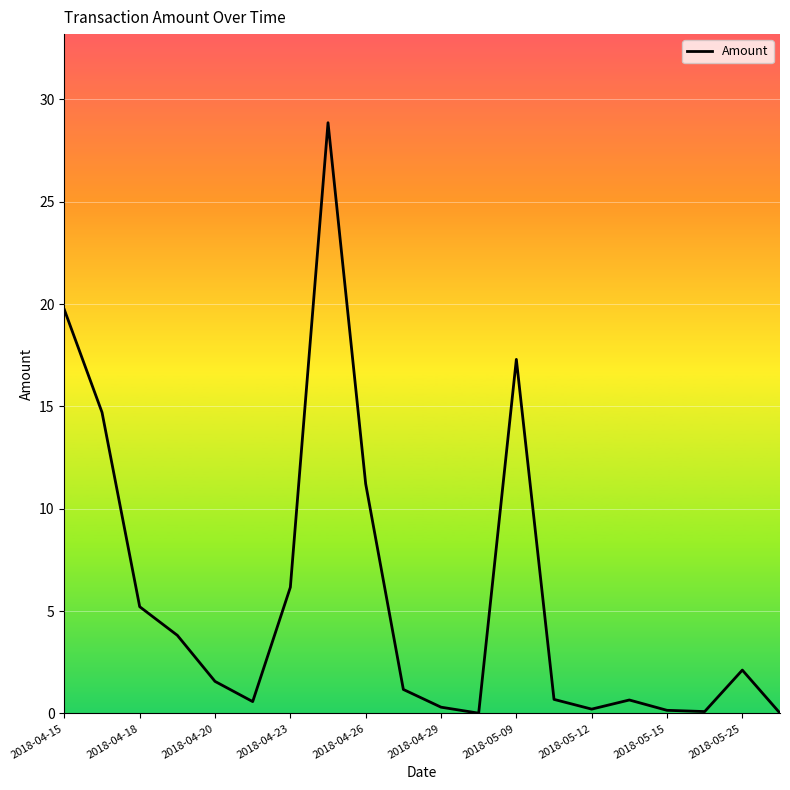

What is the difference between the maximum and minimum values?

28.8